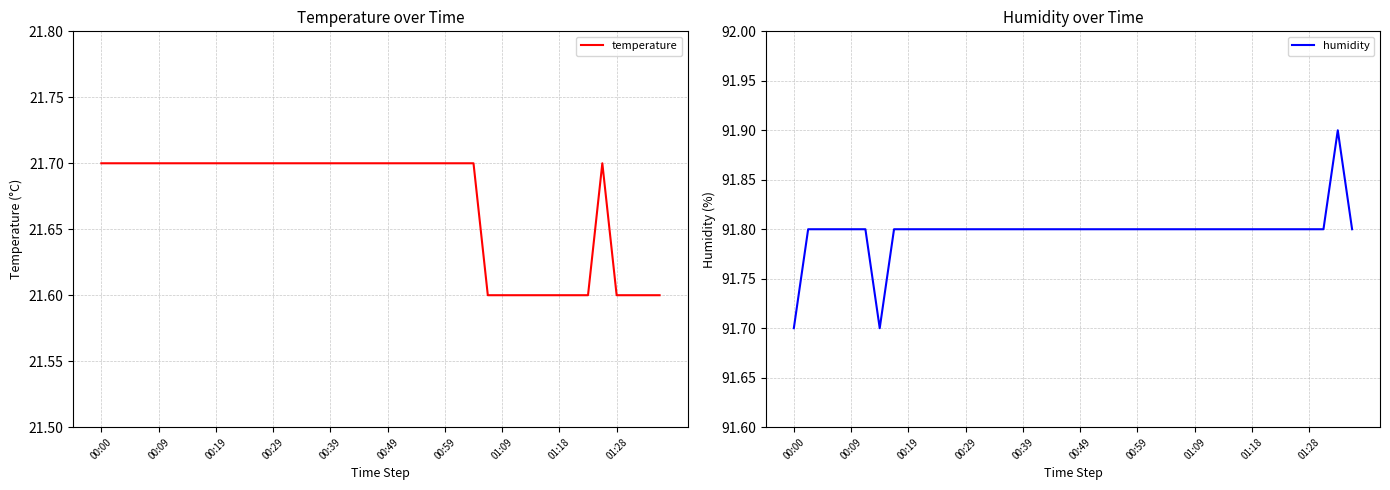

What is the minimum value for temperature?

21.6